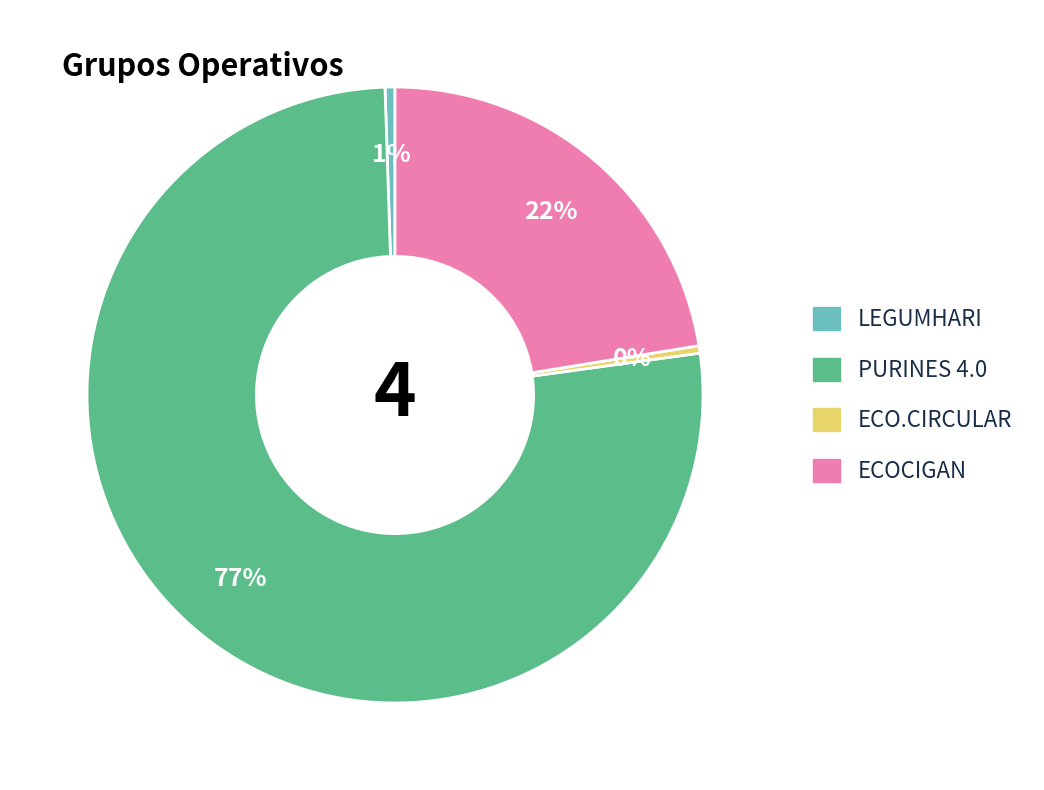

Is it true that PURINES 4.0 is 89% of the pie?

False